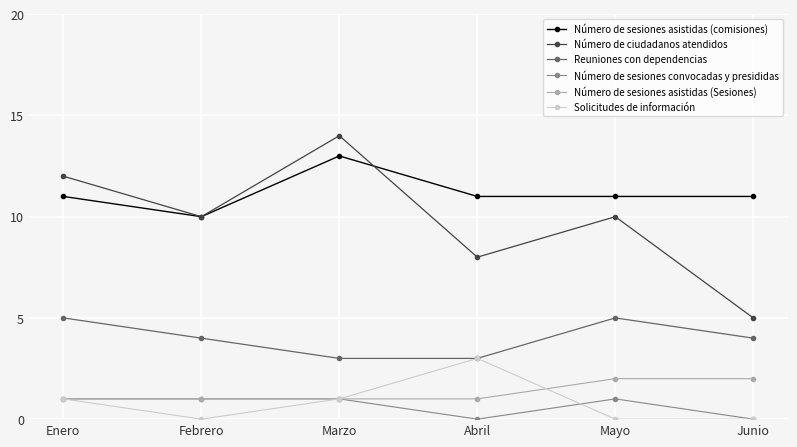

At how many categories does at least one series exceed 1?

6